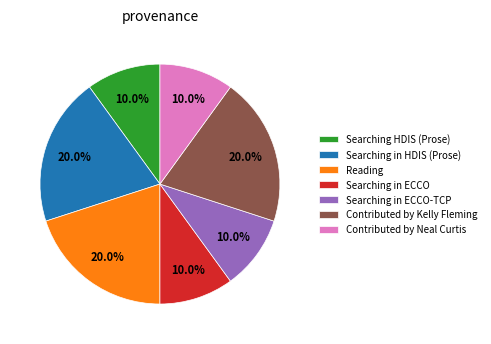

Count the number of slices in the pie.

7